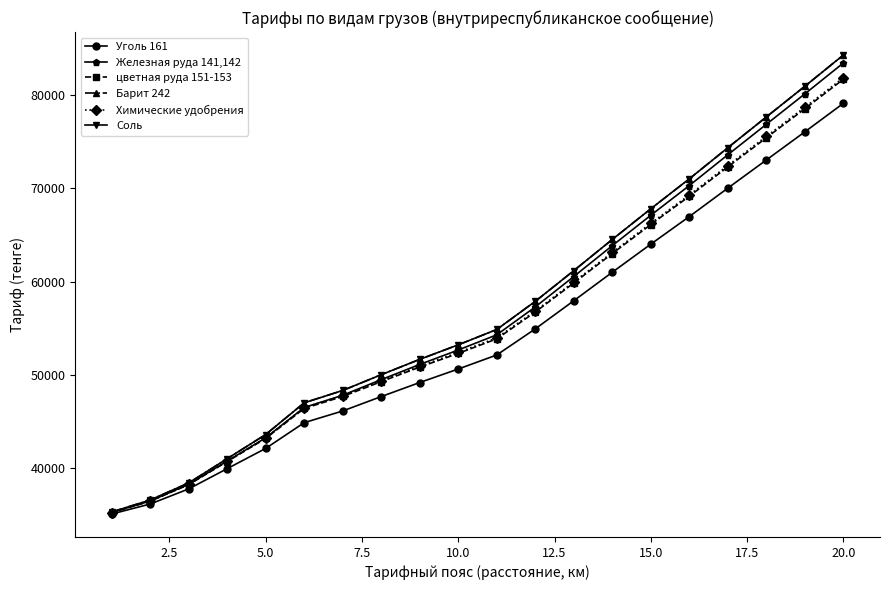

True or false: цветная руда 151-153 and Железная руда 141,142 intersect in this chart.

False